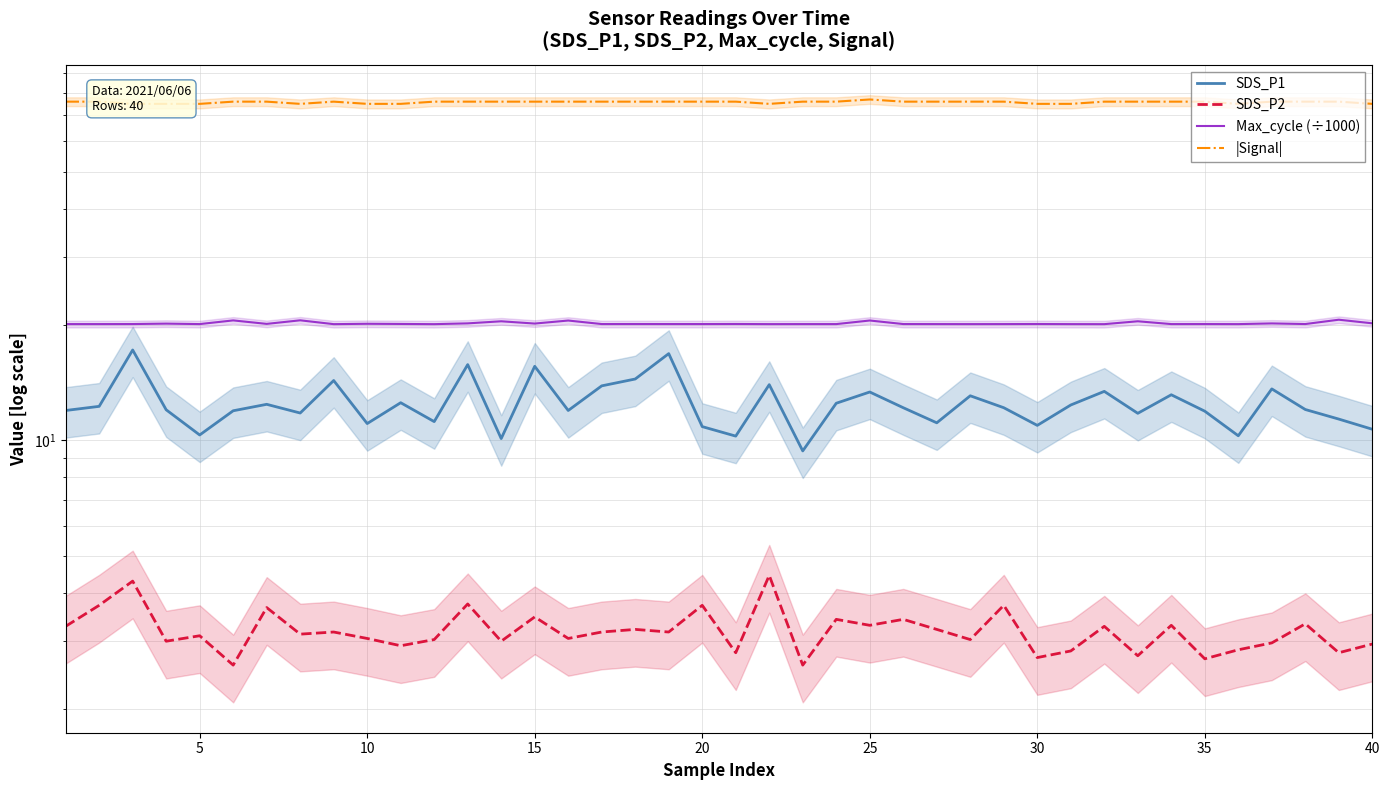

The value of |Signal| at 30 is 39.8. True or false?

False